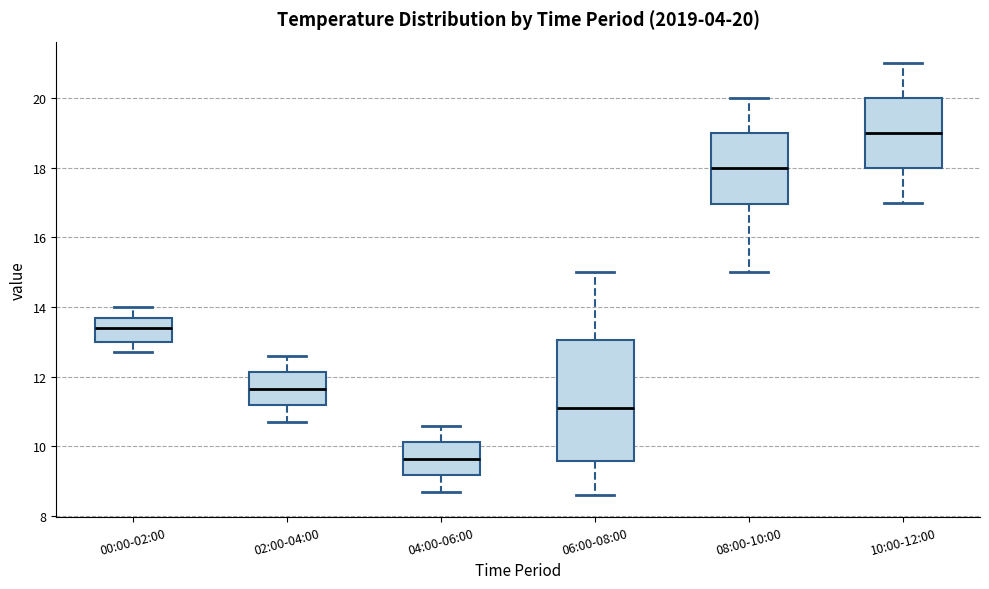

Which box has the lowest median line?

04:00-06:00